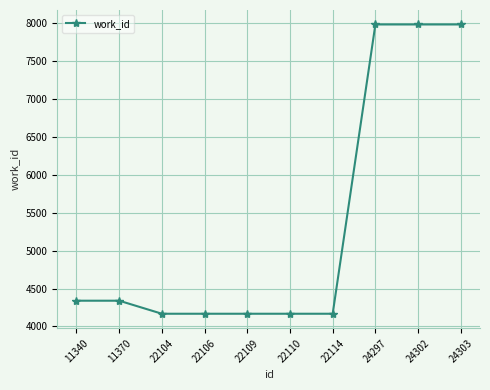

Reading right to left, extract all data points from this chart.

7984	7984	7984	4167	4167	4167	4167	4167	4339	4339